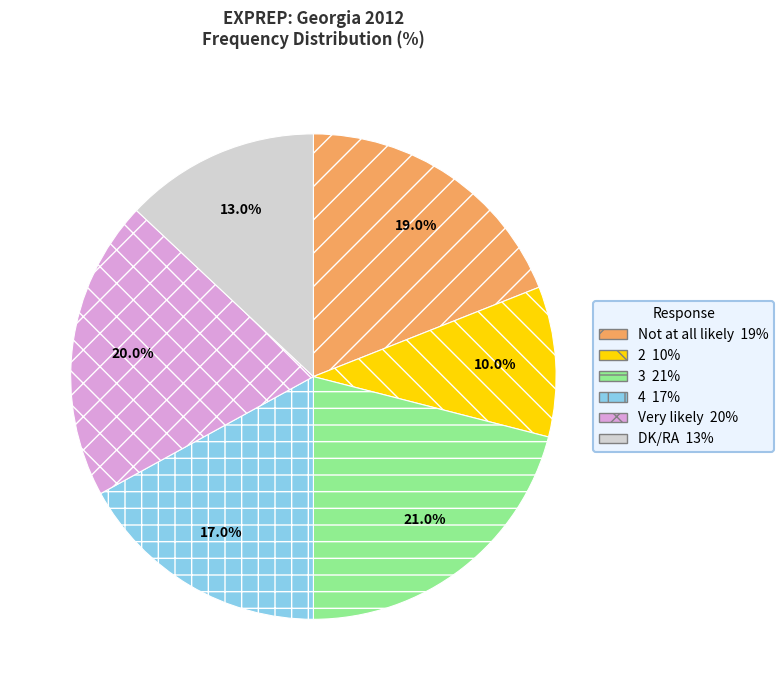

To the nearest percent, what percentage of the pie is 4?

17%